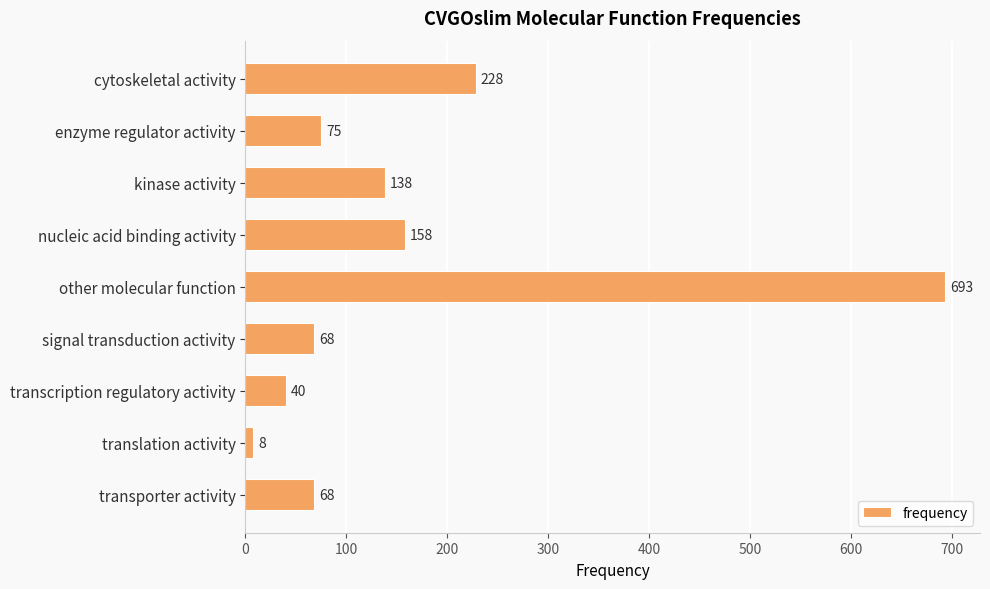

True or false: the data shows 68 at transporter activity.

True